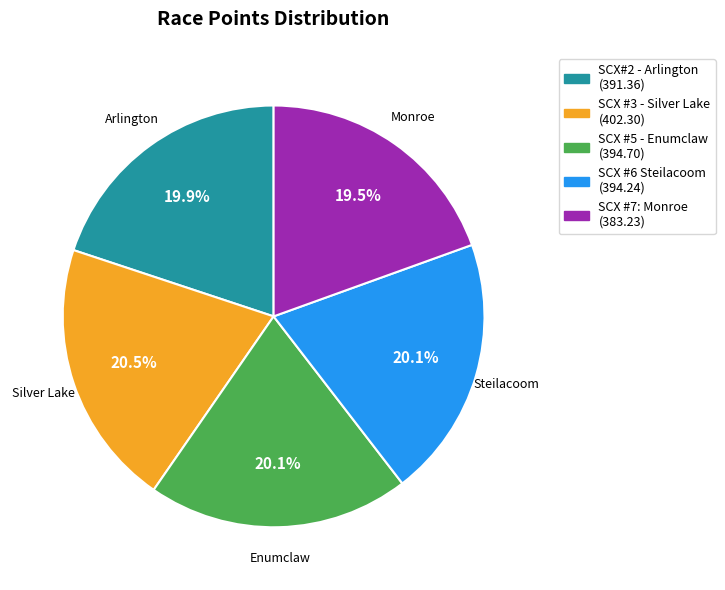

Is it true that SCX #3 - Silver Lake is 30% of the pie?

False